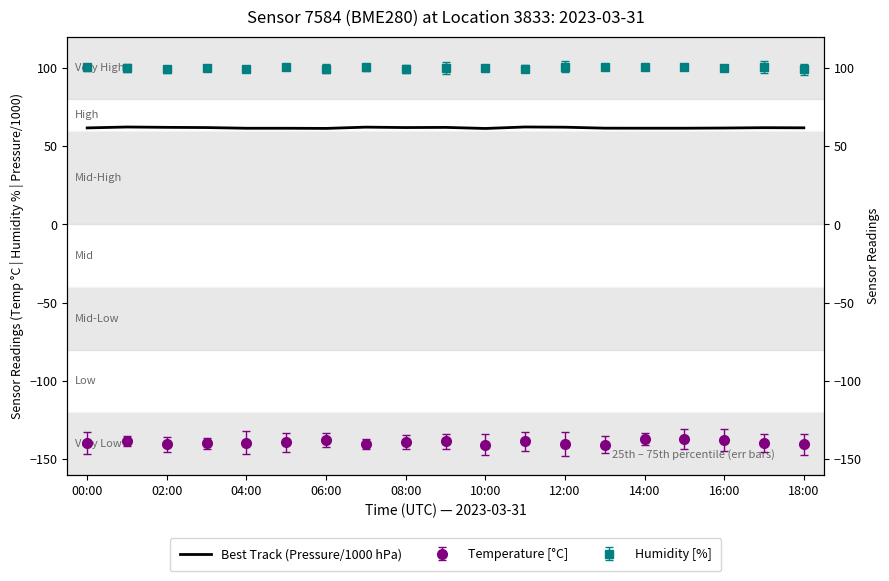

What position from the left is 04:00?

5